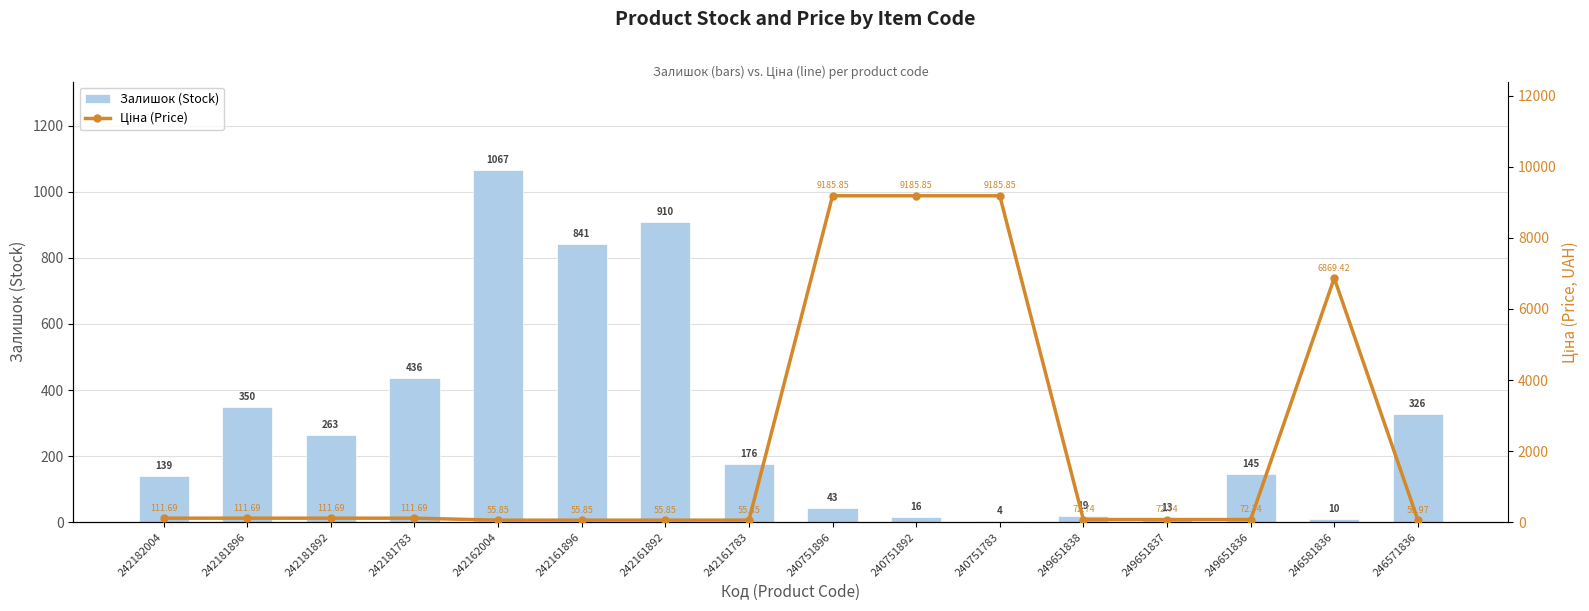

True or false: Залишок (Stock) has a value of 19.0 at 249651838.

True